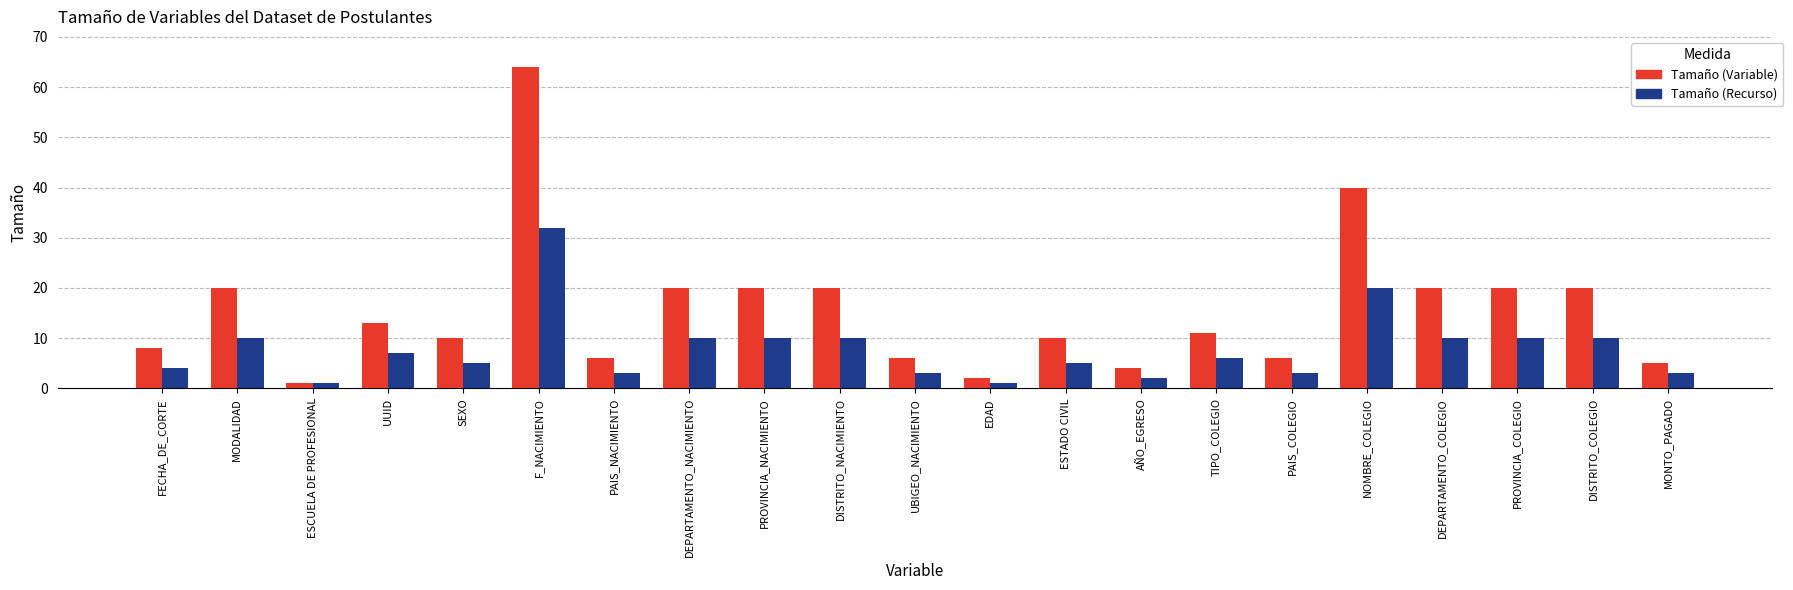

What is the average value of the Tamaño (Recurso) series?

8